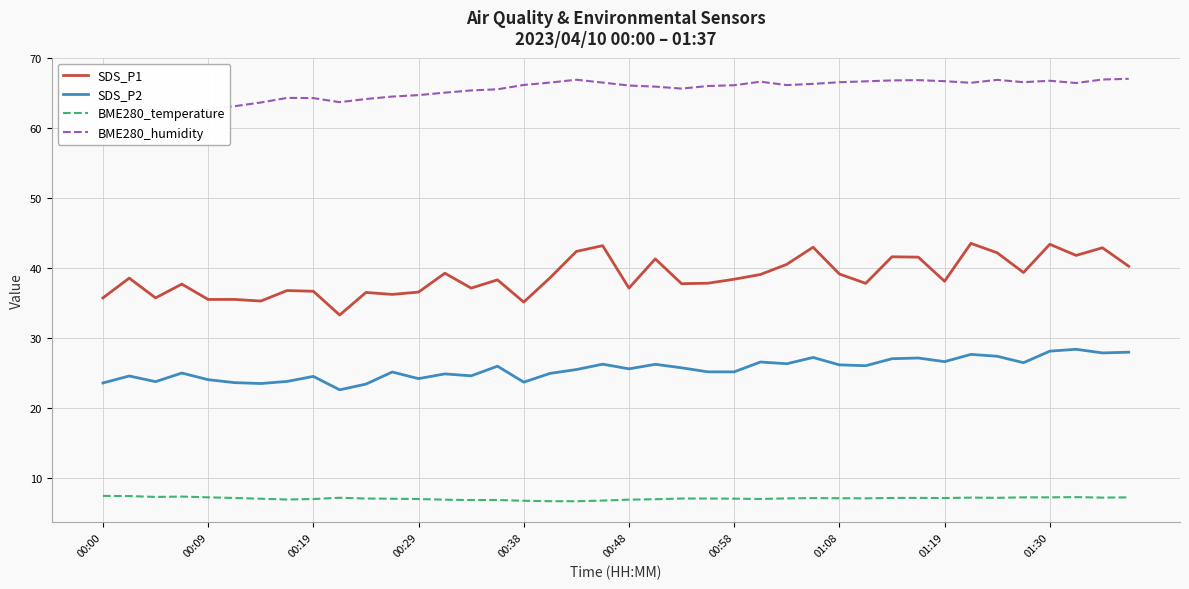

What is the average value of the SDS_P2 series?

25.6